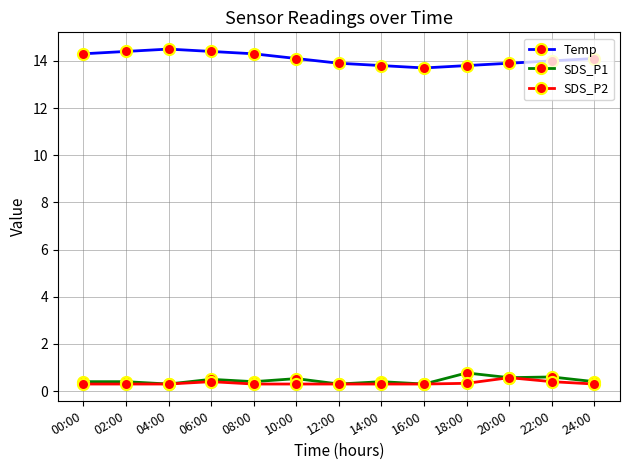

What is the maximum value shown in the chart?

14.5